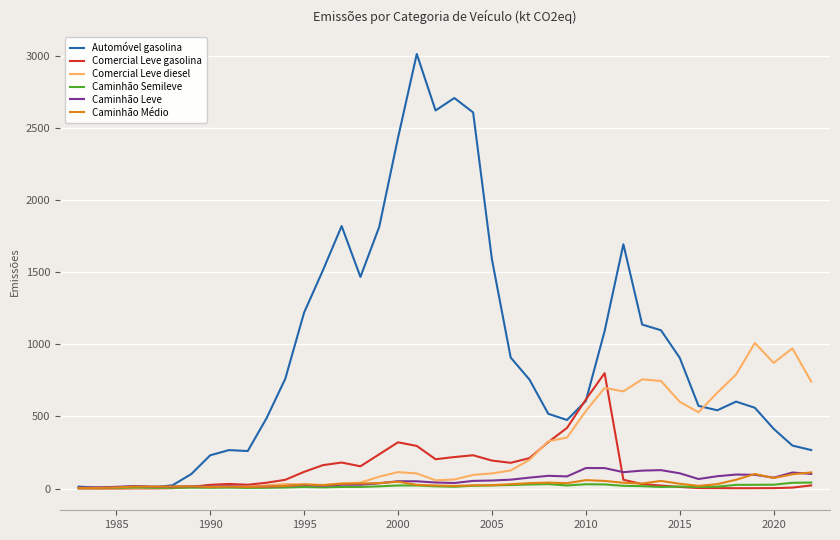

What is the maximum value shown in the chart?

3012.8